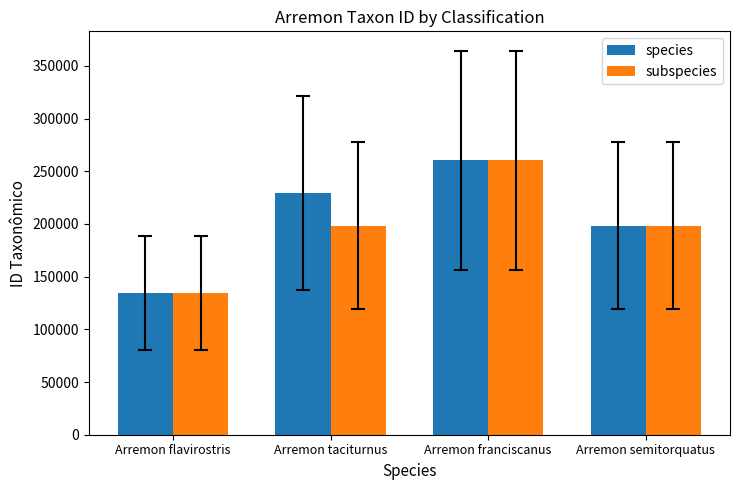

What is the maximum value for species?

260376